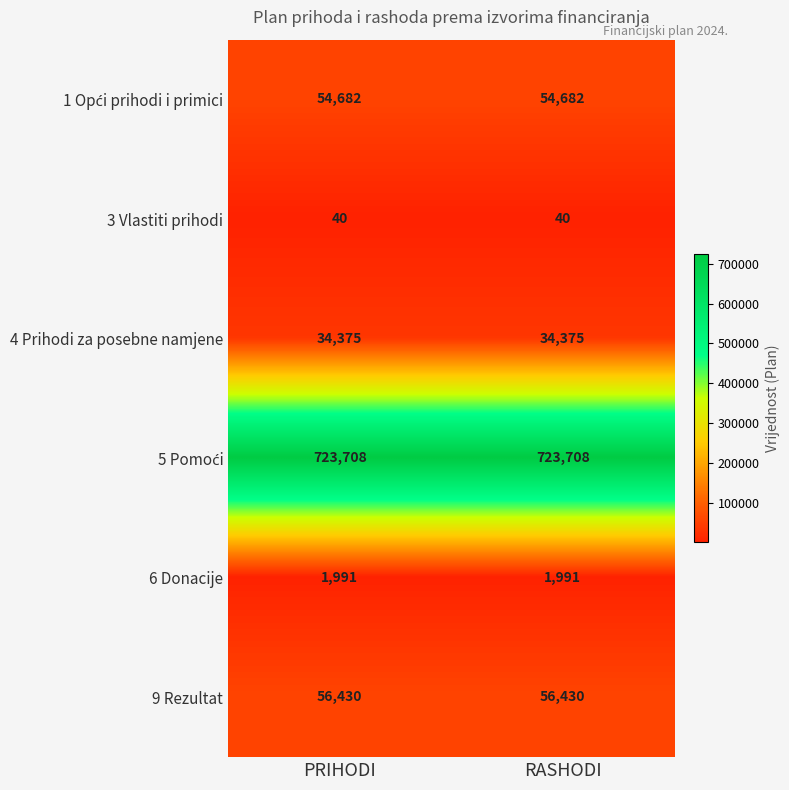

What is the lowest value of the 9 Rezultat series?

56430